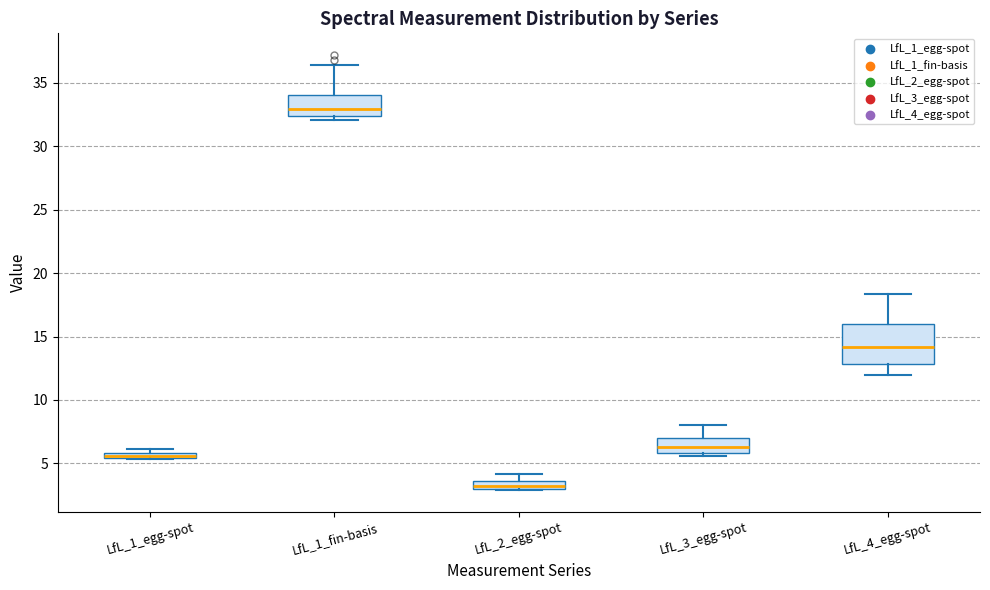

Where is the lower edge of the box for LfL_3_egg-spot on the y-axis? The values are not printed on the chart, so give them approximately, as read against the axis.

6.0